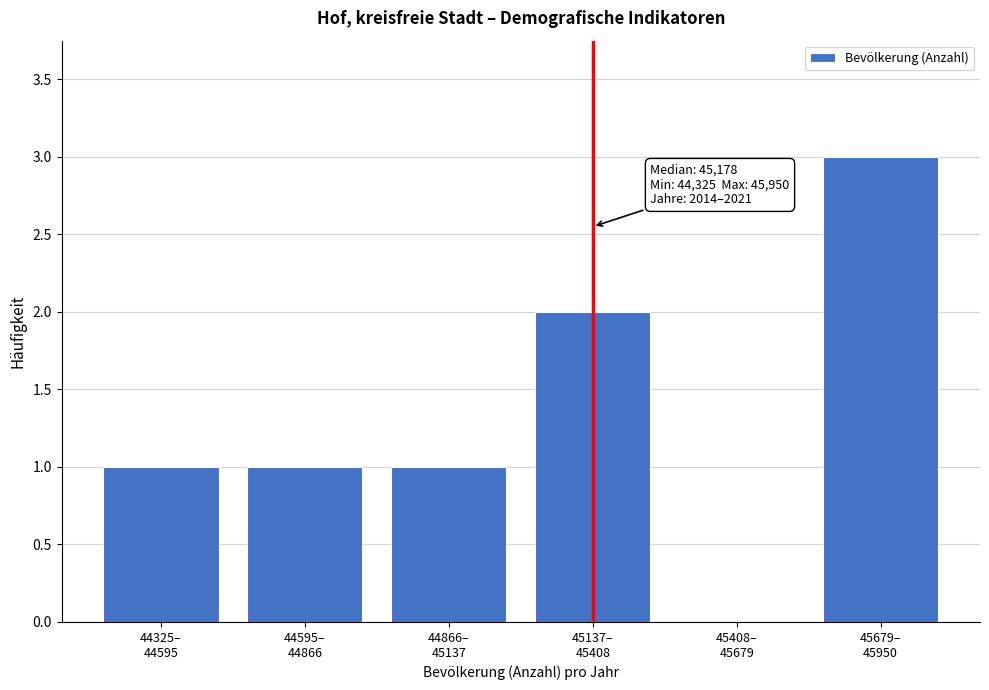

What is the maximum value shown in the chart?

3